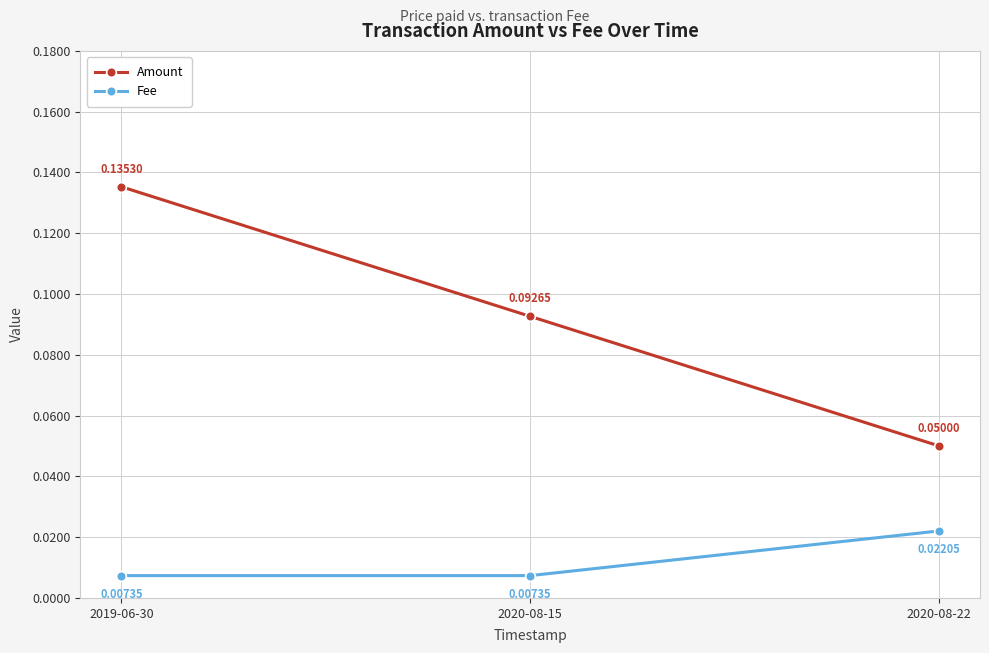

Which series changed the most between 2019-06-30 and 2020-08-15?

Amount